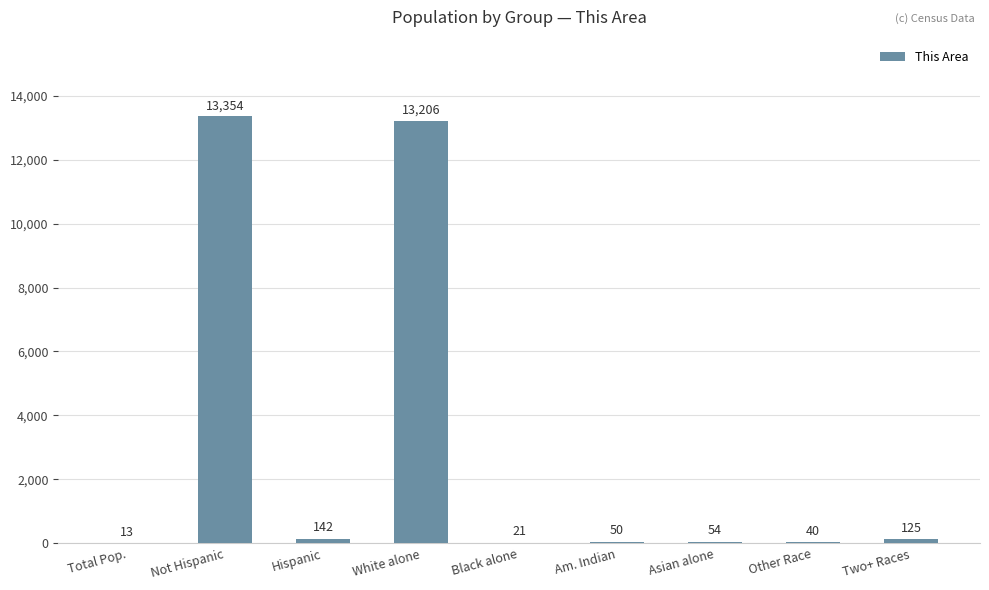

Read the value at Other Race, to the nearest 10.

40